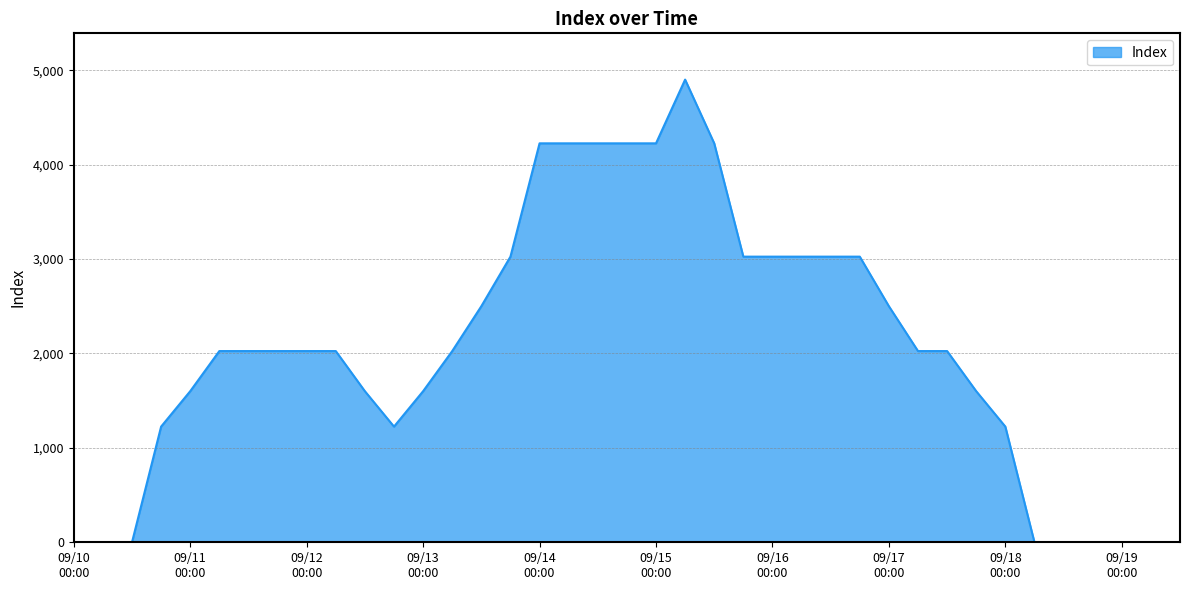

How many series are shown in this chart?

1